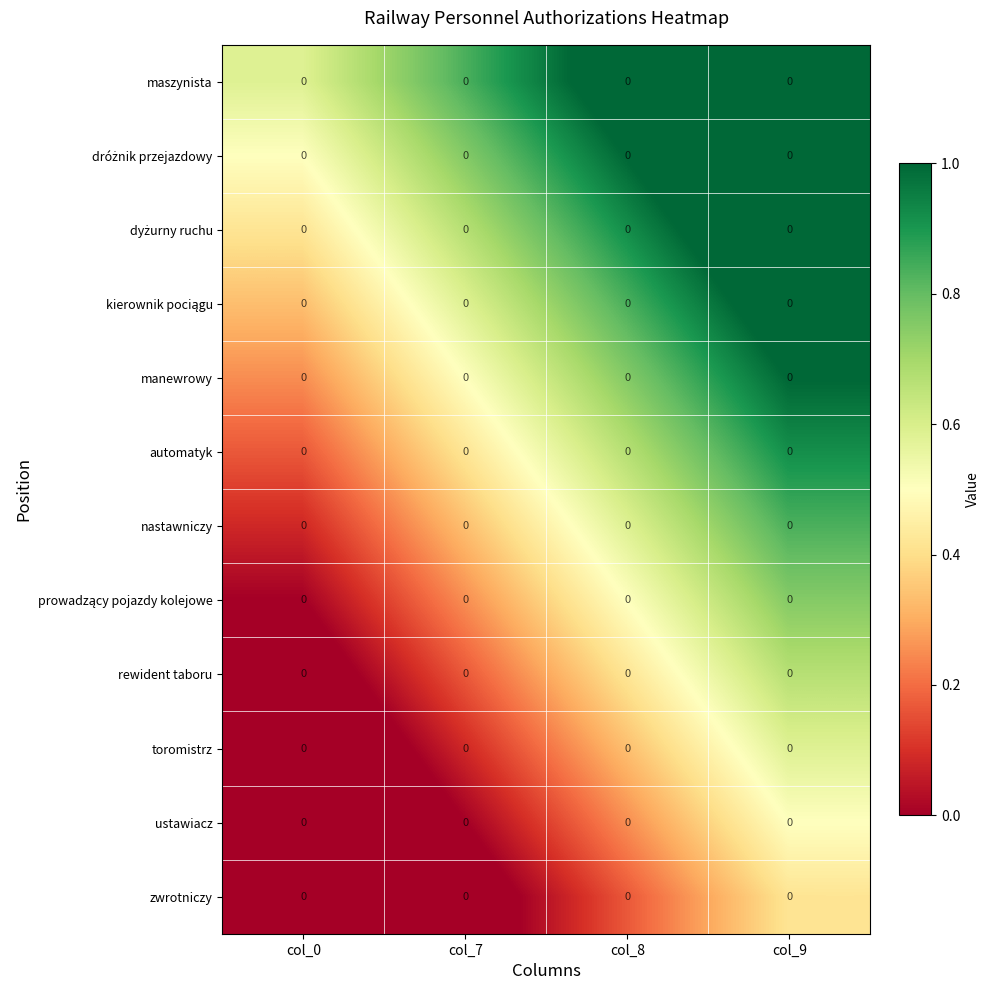

Between col_9 and col_0, which is larger?

col_9